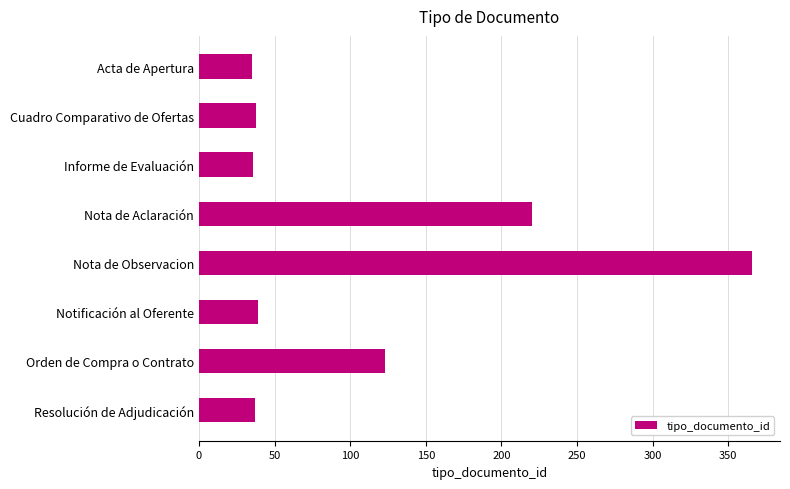

True or false: the data shows 16 at Cuadro Comparativo de Ofertas.

False